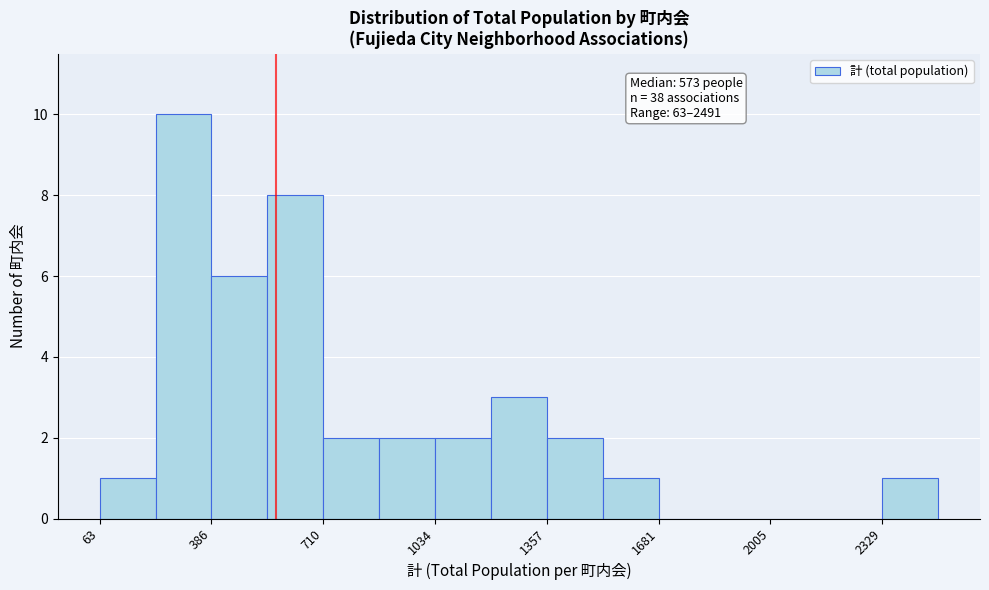

Read against the x-axis, roughly where is the centre of the tallest bar?

300